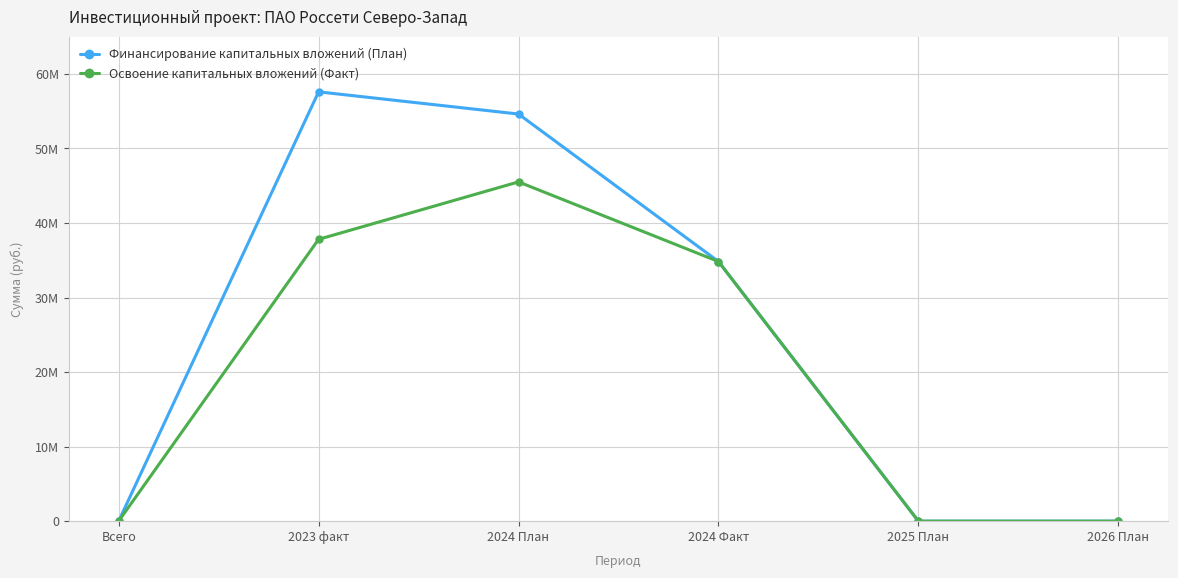

Is this an area chart (filled region under the line)?

No